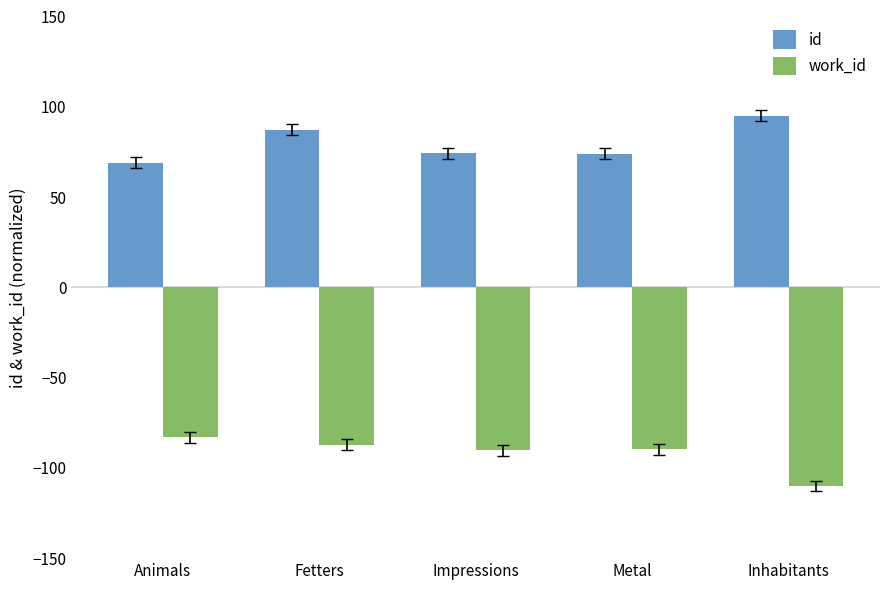

List the series in order of their overall mean, lowest first.

work_id, id